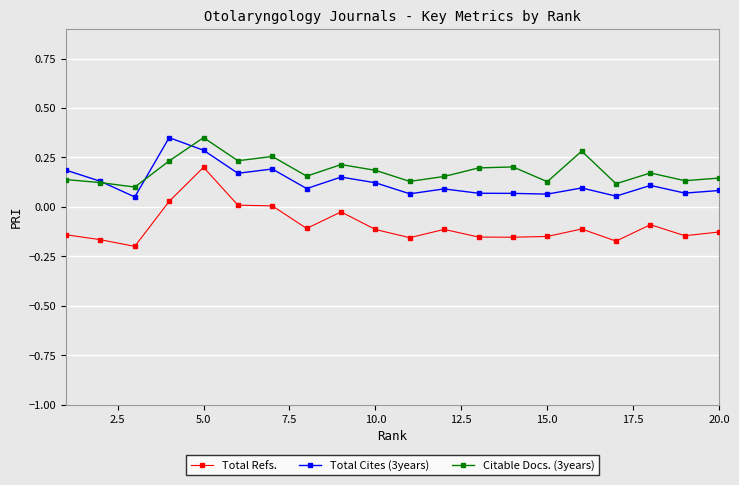

True or false: Total Cites (3years) and Total Refs. intersect in this chart.

False